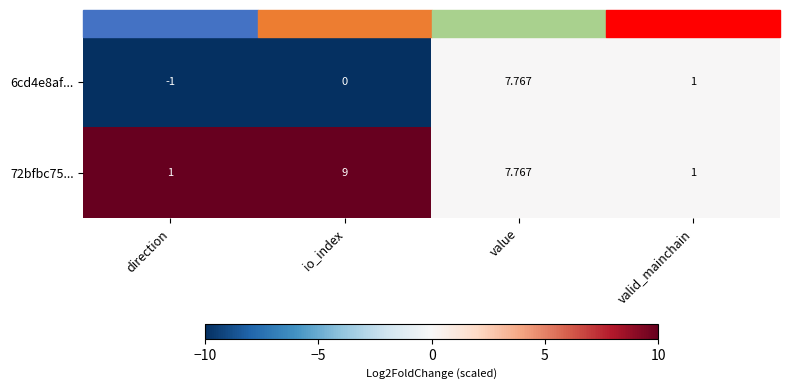

At which label does 6cd4e8af... first exceed 1?

value